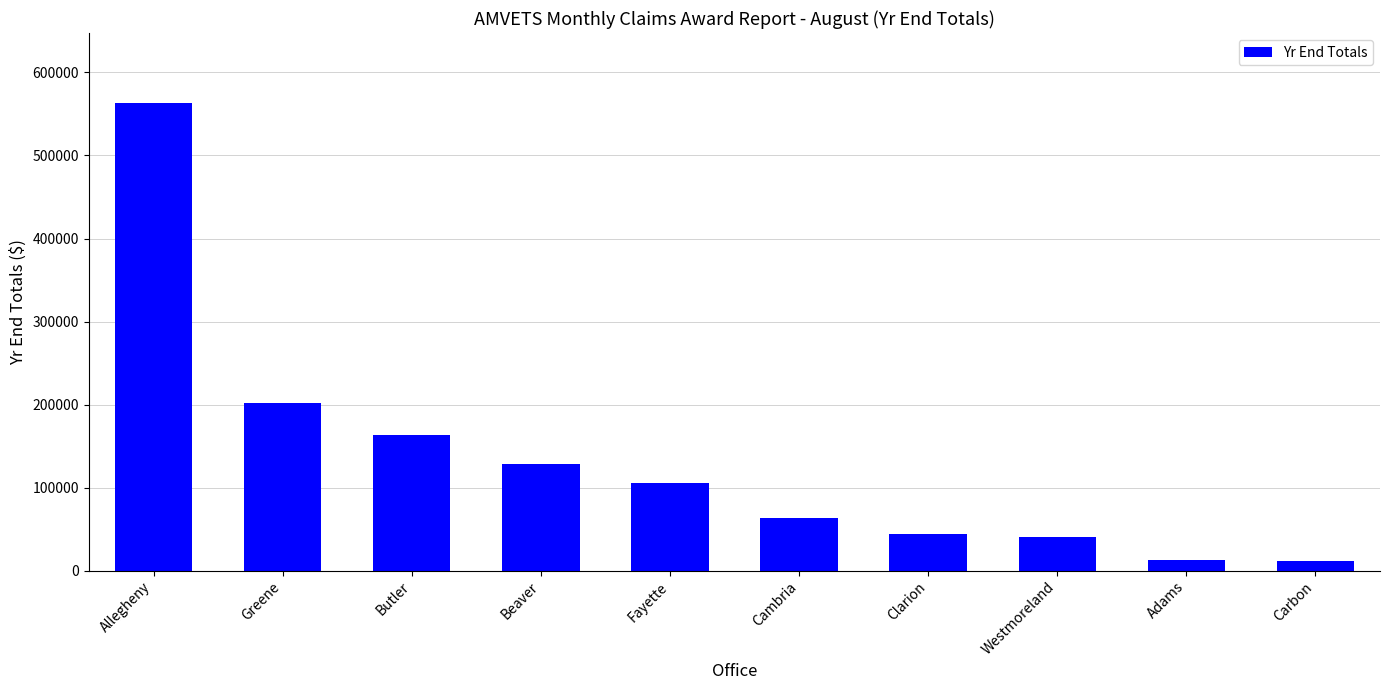

What is the greatest value displayed?

563074.4